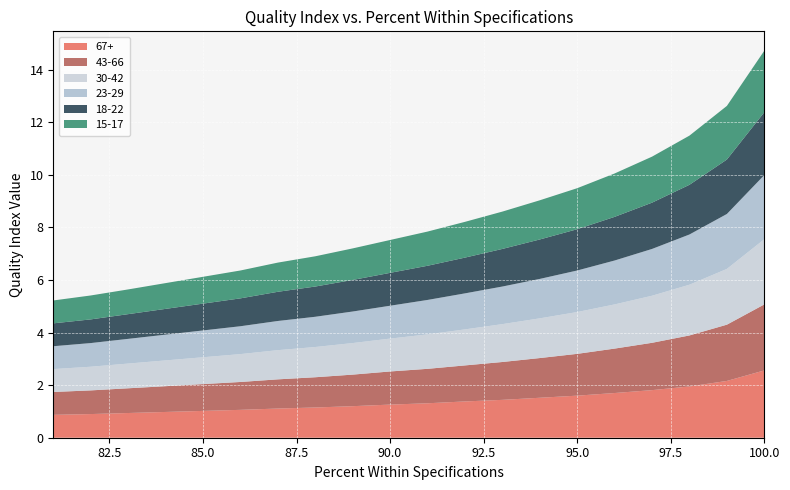

Which category has the highest value in the 67+ series?

100.0